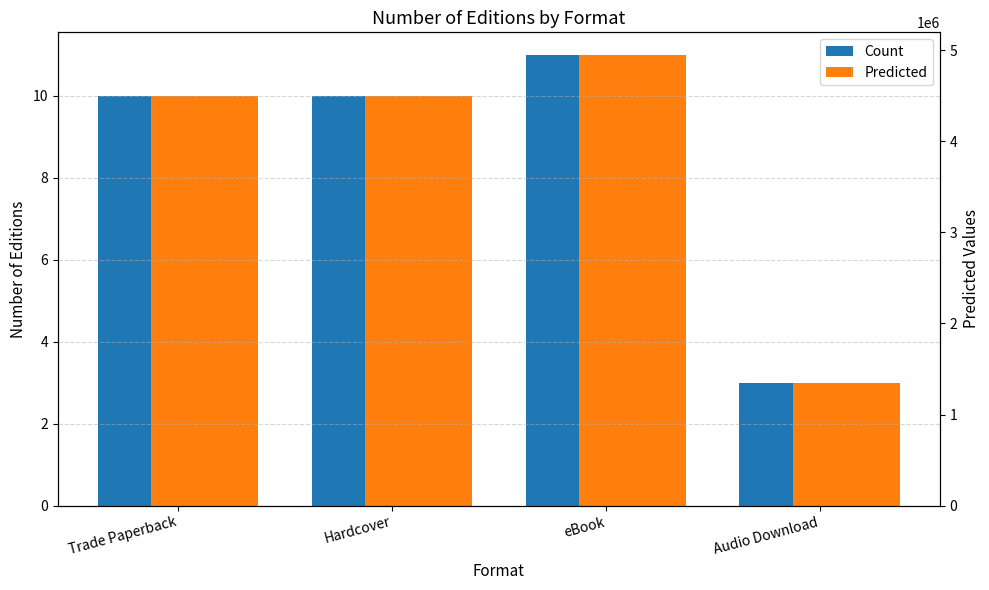

The value of Predicted at Trade Paperback is 10. True or false?

True